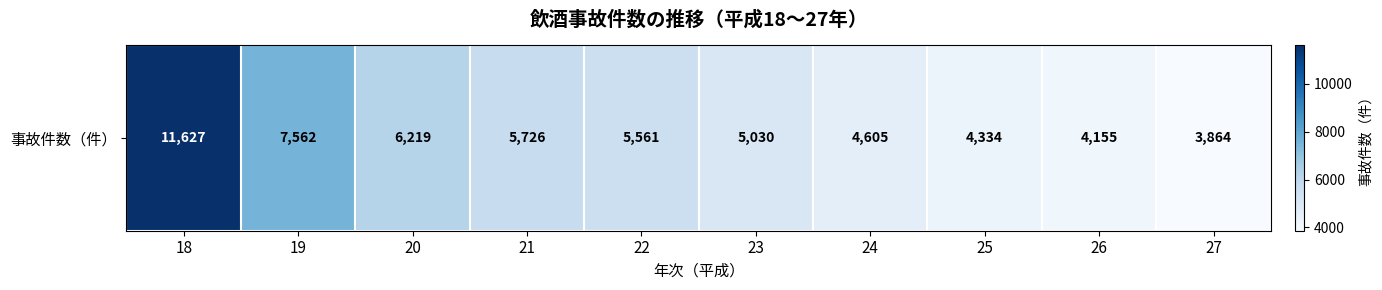

Between 23 and 25, which is larger?

23